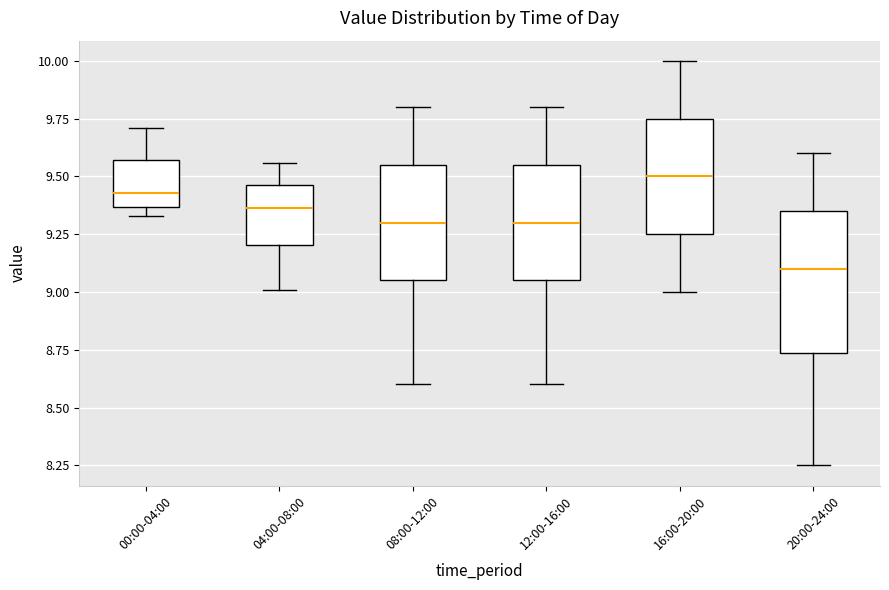

Reading left to right, transcribe this box plot: for each box, give where its median line is, the range the box spans, and where its two whiskers end, as read against the y-axis. The values are not printed on the chart, so give them approximately, as read against the axis.

00:00-04:00: median 9.45, box 9.35 to 9.55, whiskers 9.35 (just below the box's lower edge) to 9.70
04:00-08:00: median 9.35, box 9.20 to 9.45, whiskers 9.00 to 9.55
08:00-12:00: median 9.30, box 9.05 to 9.55, whiskers 8.60 to 9.80
12:00-16:00: median 9.30, box 9.05 to 9.55, whiskers 8.60 to 9.80
16:00-20:00: median 9.50, box 9.25 to 9.75, whiskers 9.00 to 10.00
20:00-24:00: median 9.10, box 8.75 to 9.35, whiskers 8.25 to 9.60